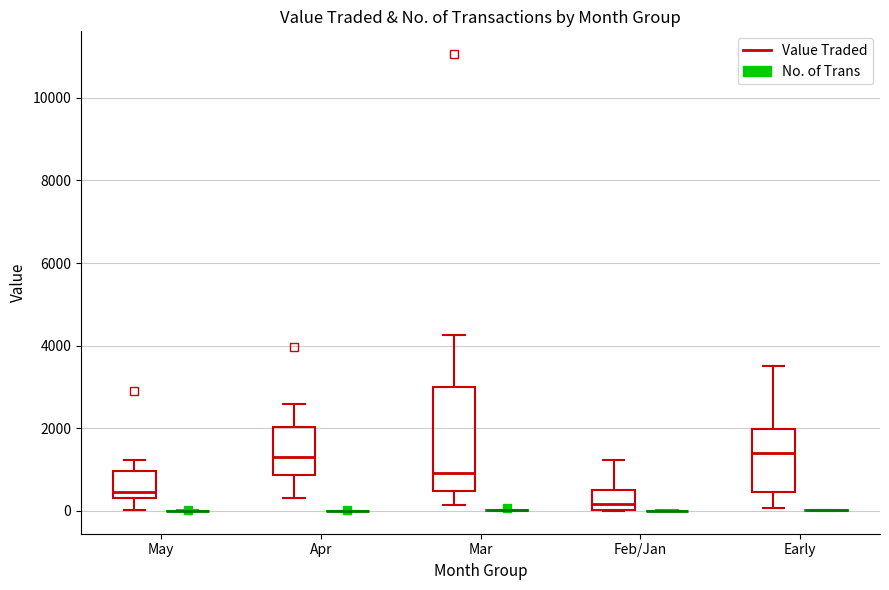

Reading left to right, read every box against the y-axis: the position of its median line, the range the box covers, and the ends of its whiskers. The values are not printed on the chart, so give them approximately, as read against the axis.

May (Value Traded): median 400 (just above the box's lower edge), box 400 to 1000, whiskers 0 to 1200
May (No. of Trans): box collapsed to a line at 0, whiskers 0 to 0
Apr (Value Traded): median 1400, box 800 to 2000, whiskers 400 to 2600
Apr (No. of Trans): box collapsed to a line at 0, whiskers 0 to 0
Mar (Value Traded): median 1000, box 400 to 3000, whiskers 200 to 4200
Mar (No. of Trans): box collapsed to a line at 0, whiskers 0 to 0
Feb/Jan (Value Traded): median 200, box 0 to 600, whiskers 0 to 1200
Feb/Jan (No. of Trans): box collapsed to a line at 0, whiskers 0 to 0
Early (Value Traded): median 1400, box 400 to 2000, whiskers 0 to 3600
Early (No. of Trans): box collapsed to a line at 0, whiskers 0 to 0